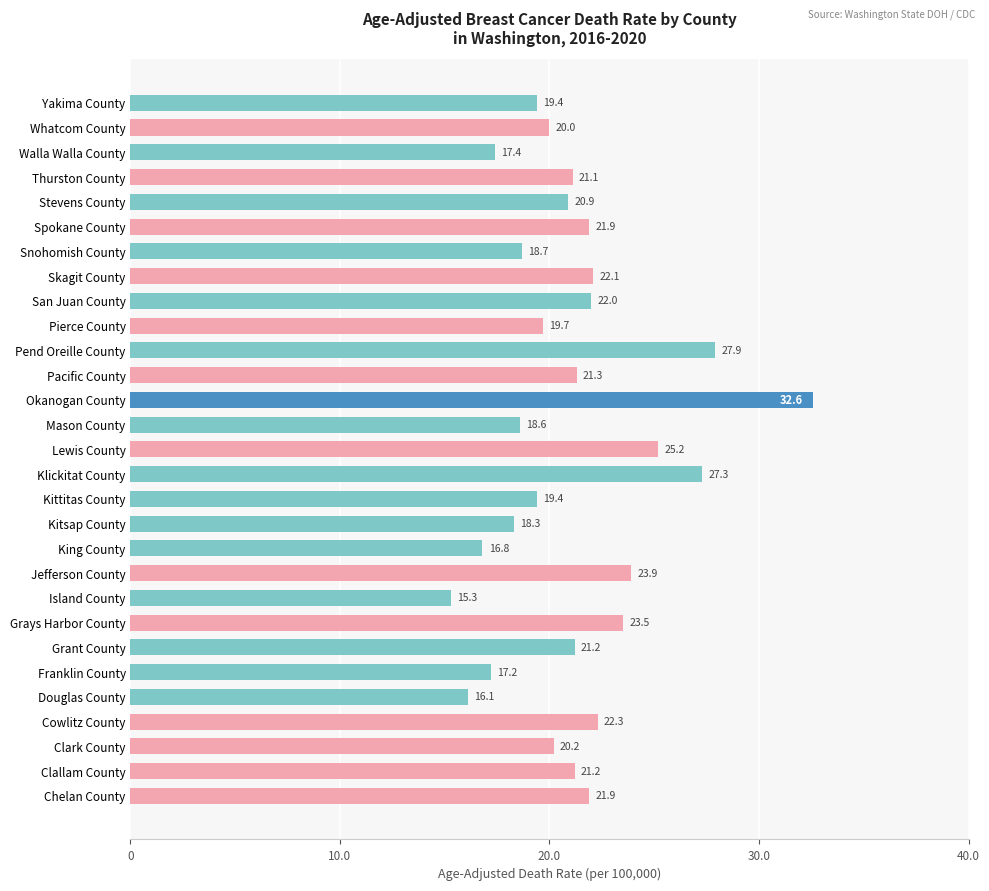

What position from the top is Pacific County?

12